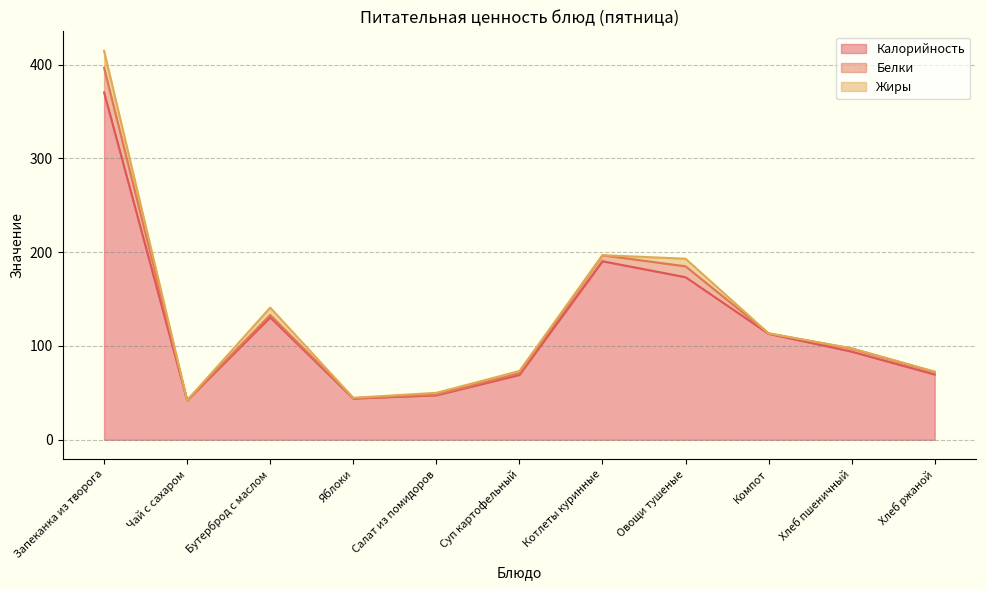

Count the number of data series in this chart.

3